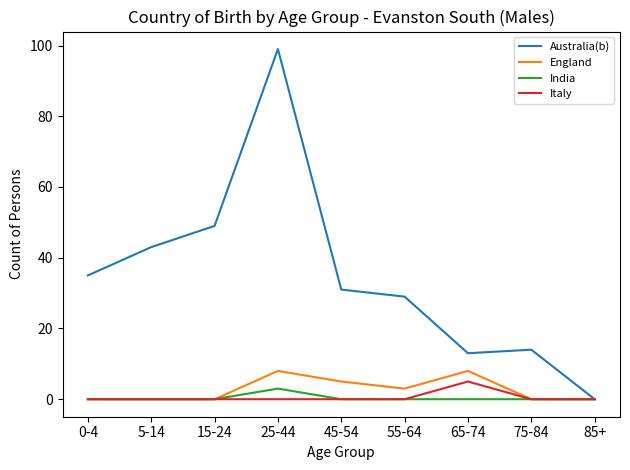

Which category has the highest value in the Australia(b) series?

25-44